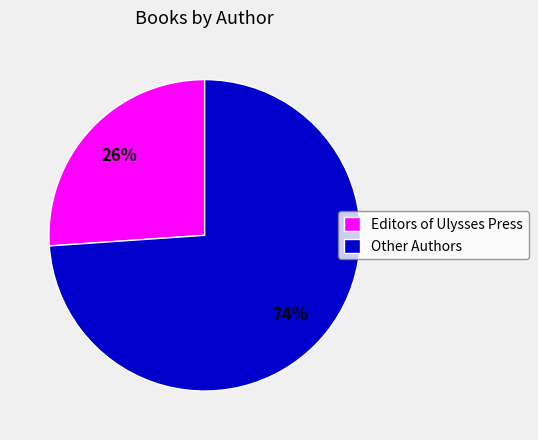

Is it true that Other Authors is 61% of the pie?

False